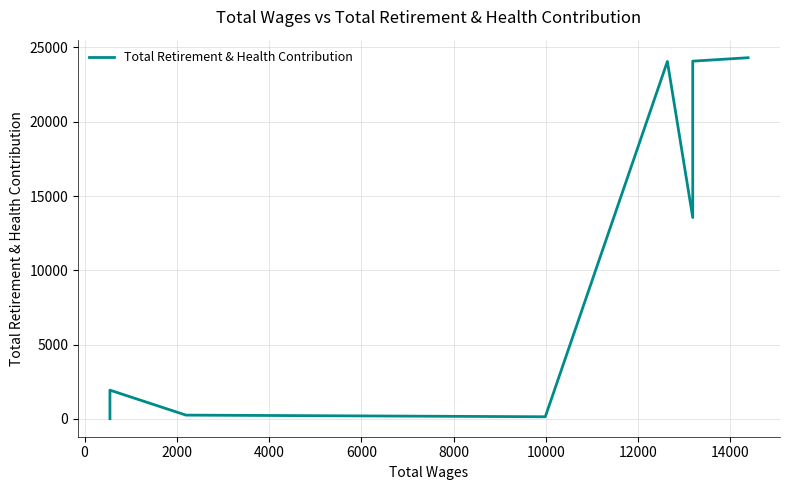

What is the difference between the second highest and minimum values?

24053